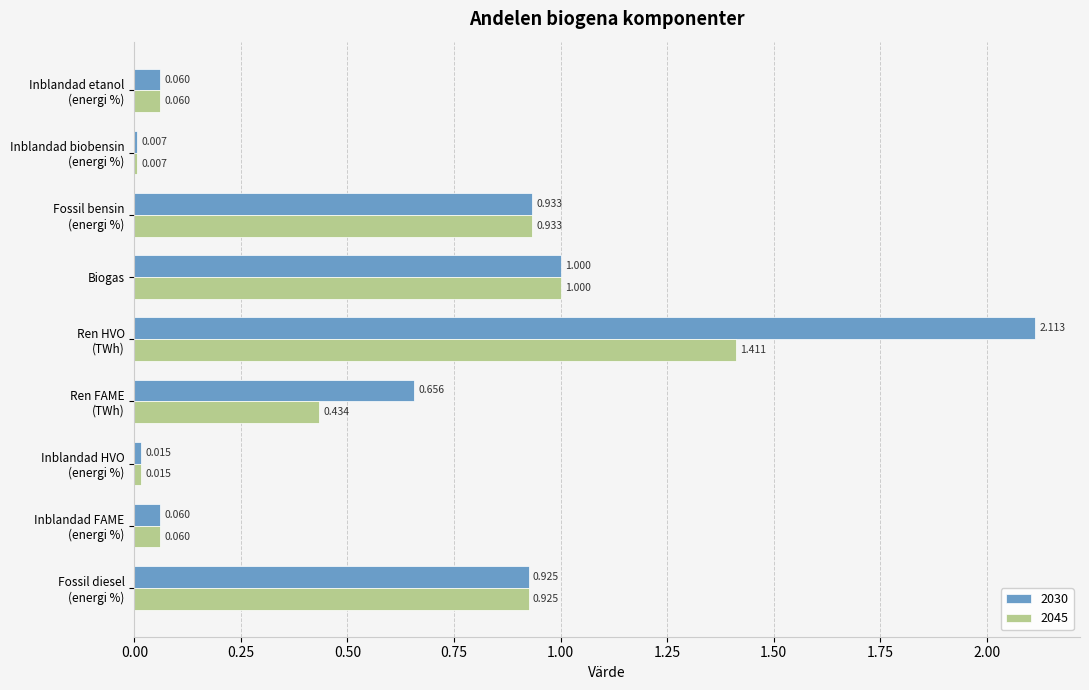

What are all the series names shown in the legend?

2030, 2045